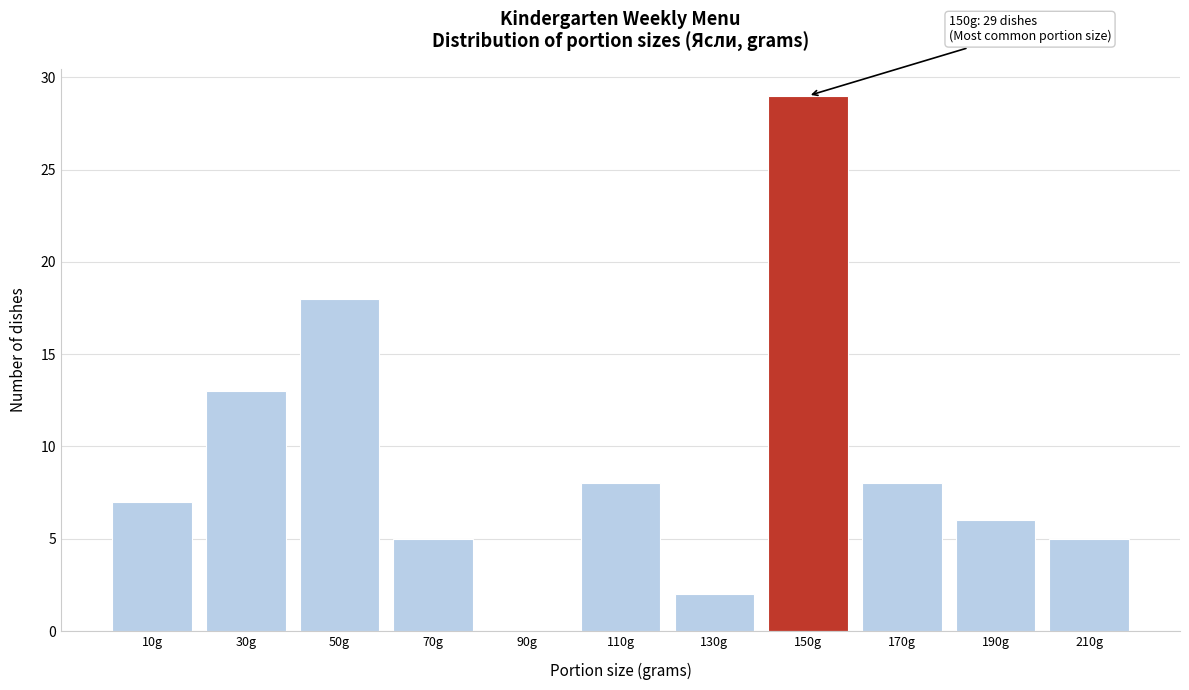

Over which range of the x-axis is the bar tallest?

140 to 160